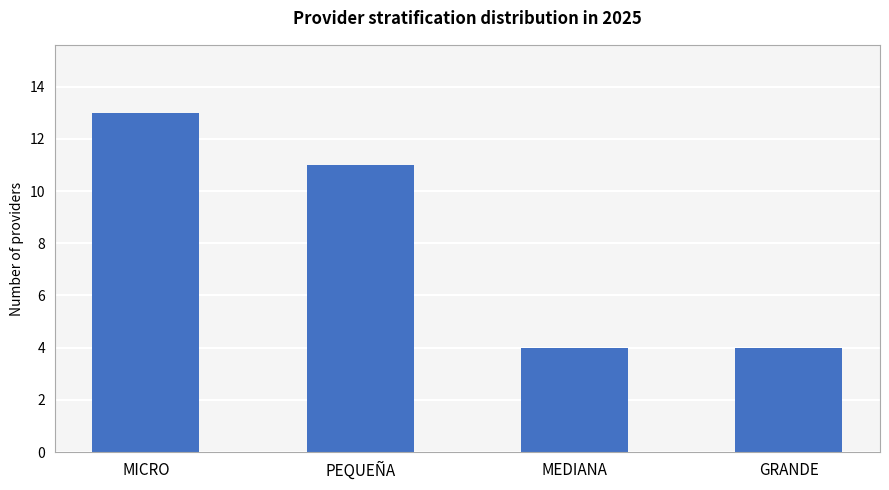

What is the smallest value displayed?

4